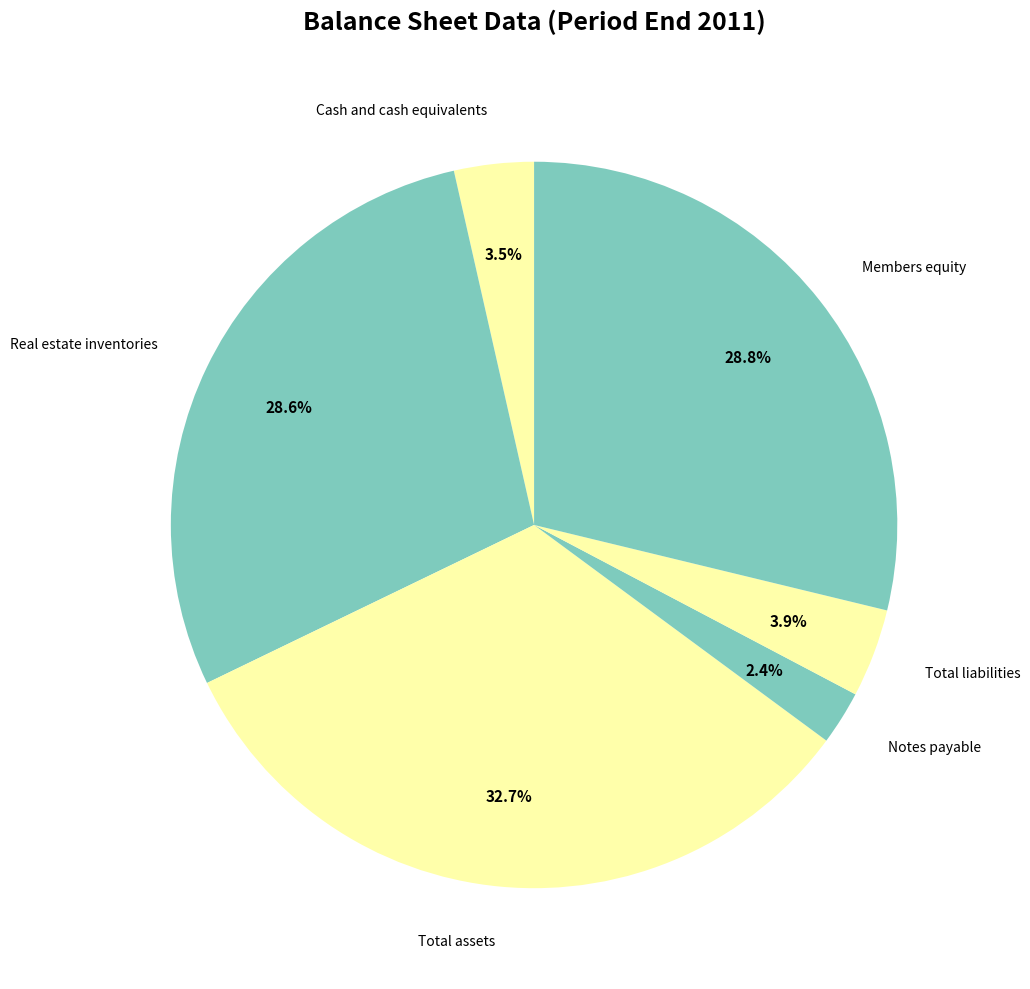

Count the number of slices in the pie.

6